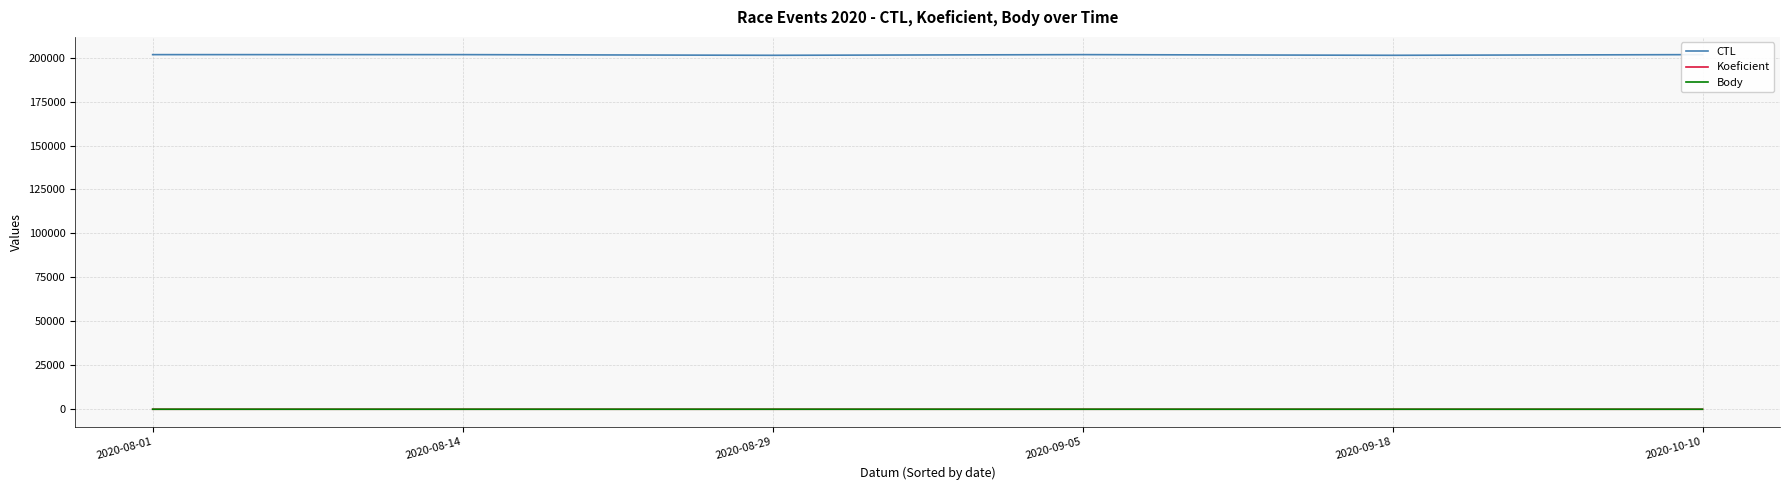

True or false: Koeficient and CTL intersect in this chart.

False